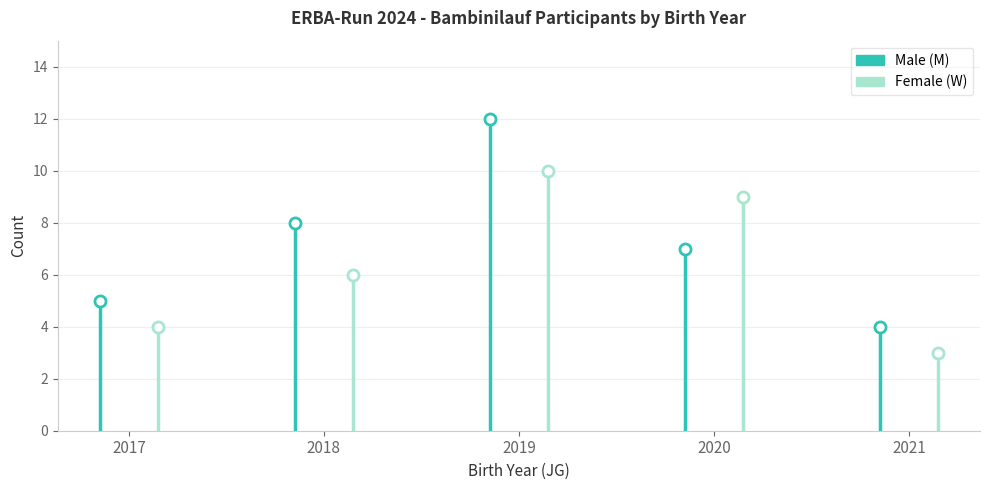

Rank the series at 2018 from highest to lowest value.

Male (M), Female (W)